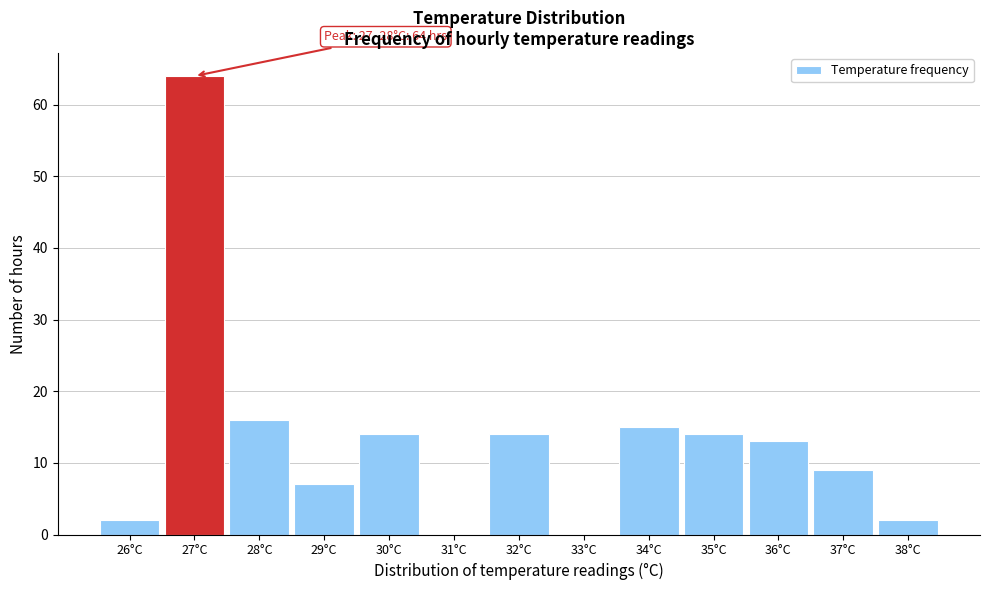

Reading right to left, list all the values displayed in this chart.

38°C=2	37°C=9	36°C=13	35°C=14	34°C=15	33°C=0	32°C=14	31°C=0	30°C=14	29°C=7	28°C=16	27°C=64	26°C=2